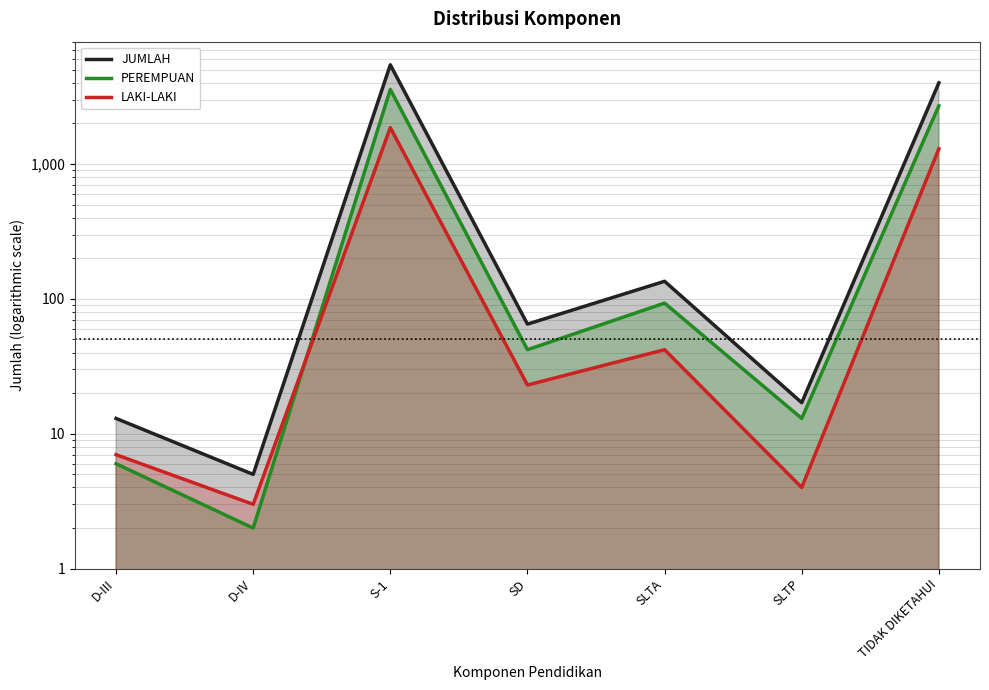

Between S-1 and SLTA, which series saw the biggest shift?

JUMLAH